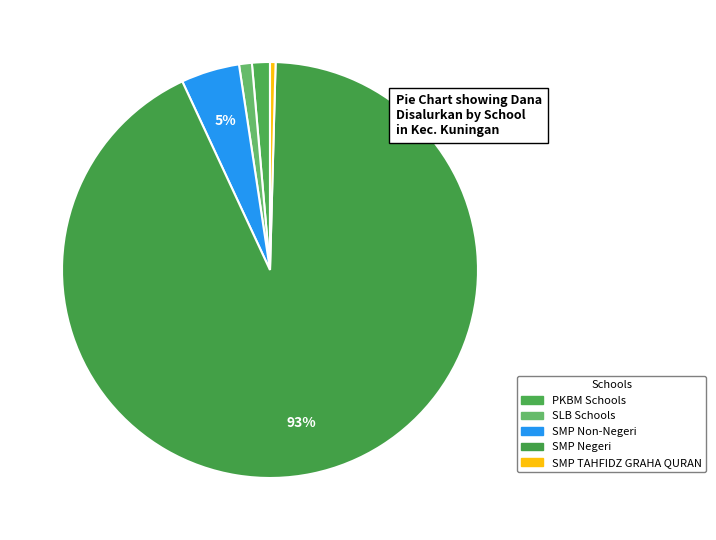

How many segments does this pie chart have?

5